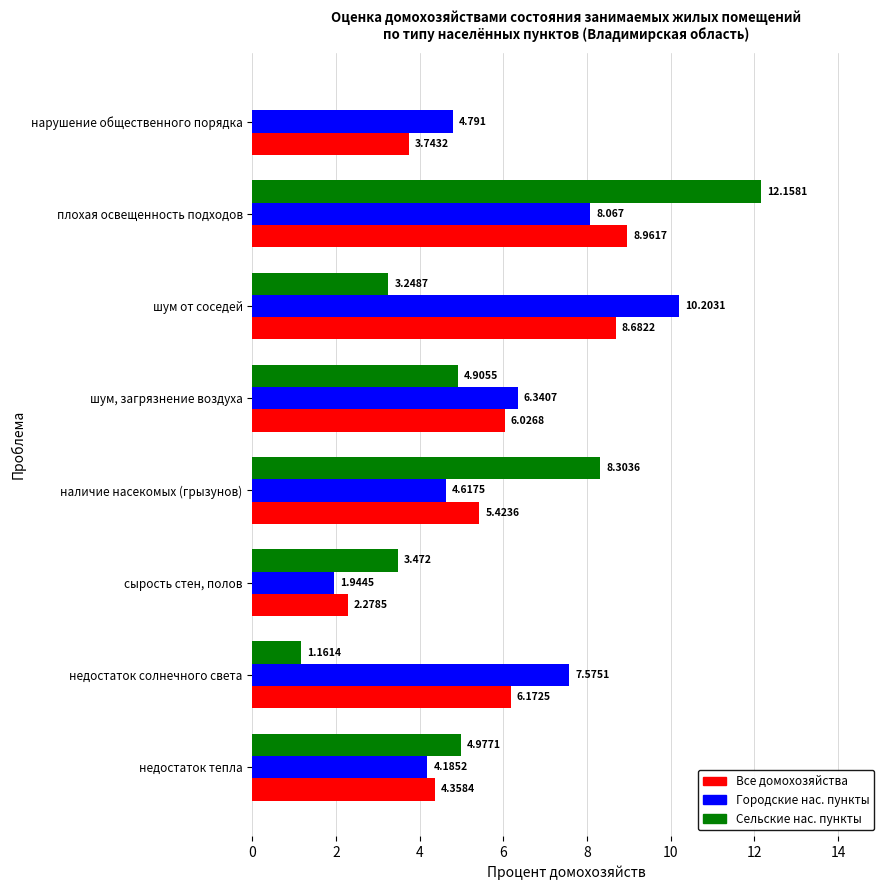

At which label does Сельские нас. пункты reach its peak?

плохая освещенность подходов